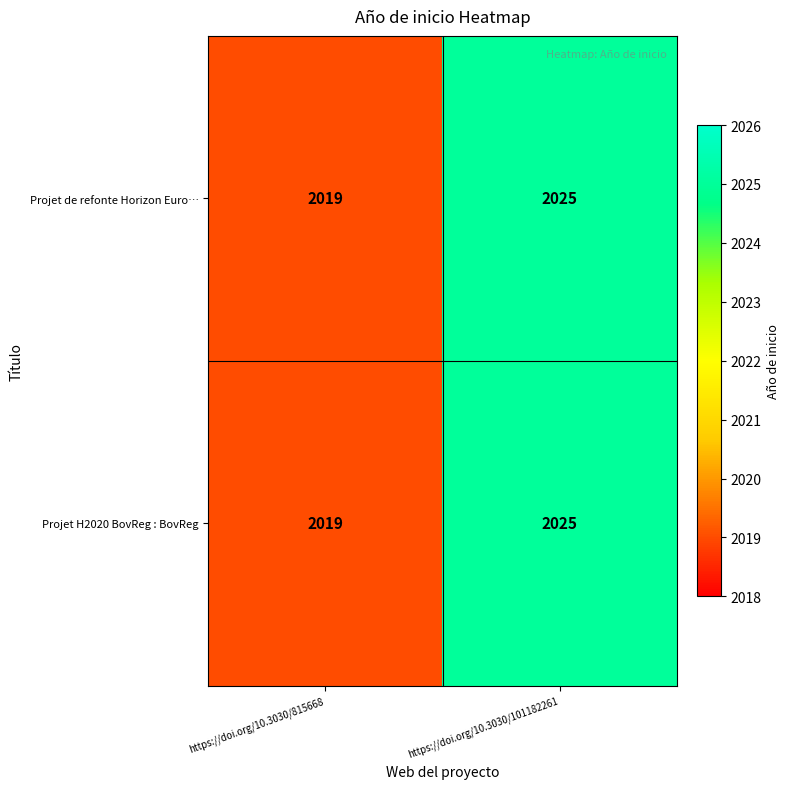

What is the sum of the Projet de refonte Horizon Euro… values at https://doi.org/10.3030/815668 and https://doi.org/10.3030/101182261?

4044